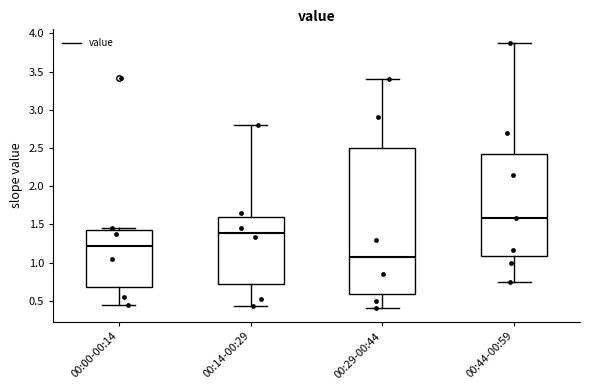

Where is the upper edge of the box for 00:14-00:29 on the y-axis? The values are not printed on the chart, so give them approximately, as read against the axis.

1.60